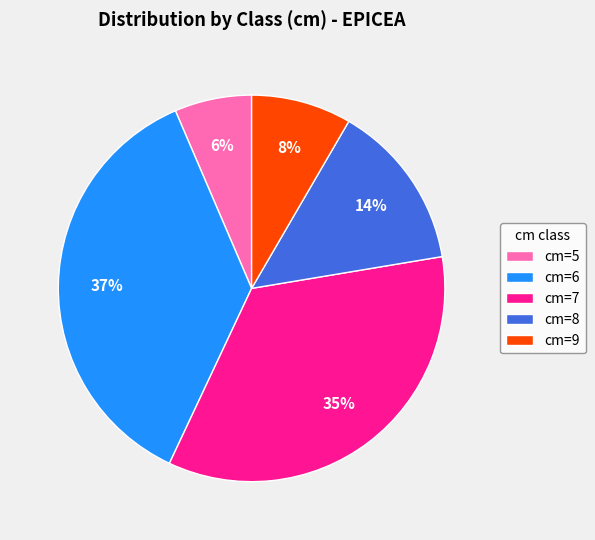

Between cm=9 and cm=5, which is larger?

cm=9